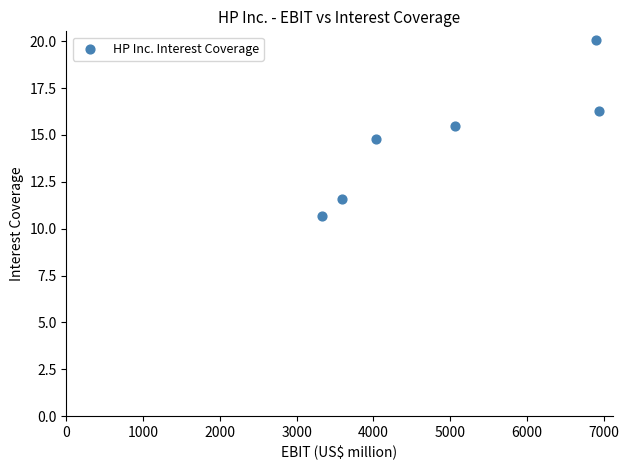

What Y value in the scatter plot is closest to 15?

14.8